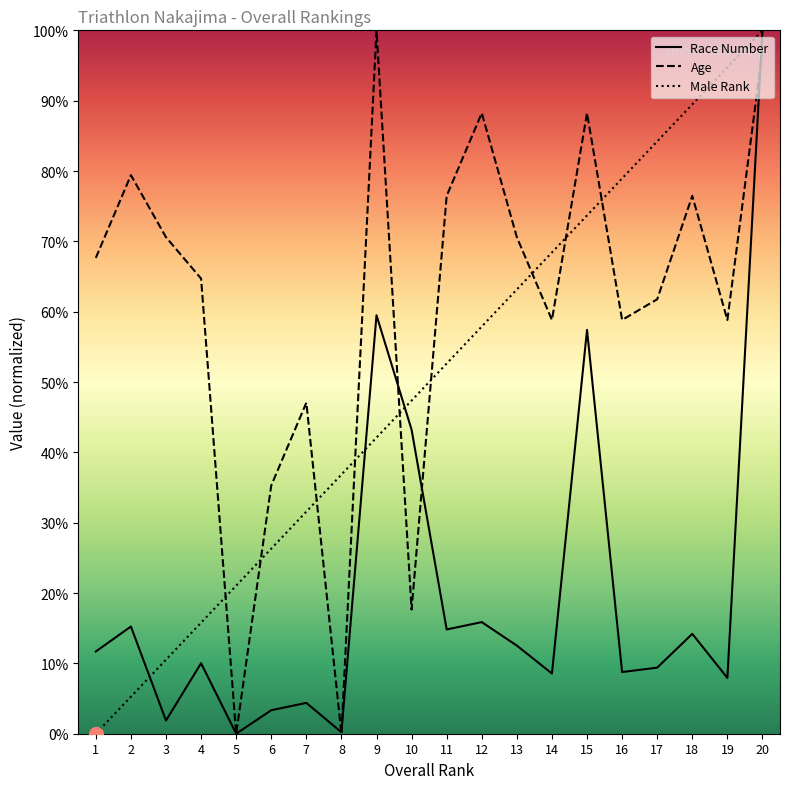

What is the value of the Race Number point at the 6th from the left?

3.3